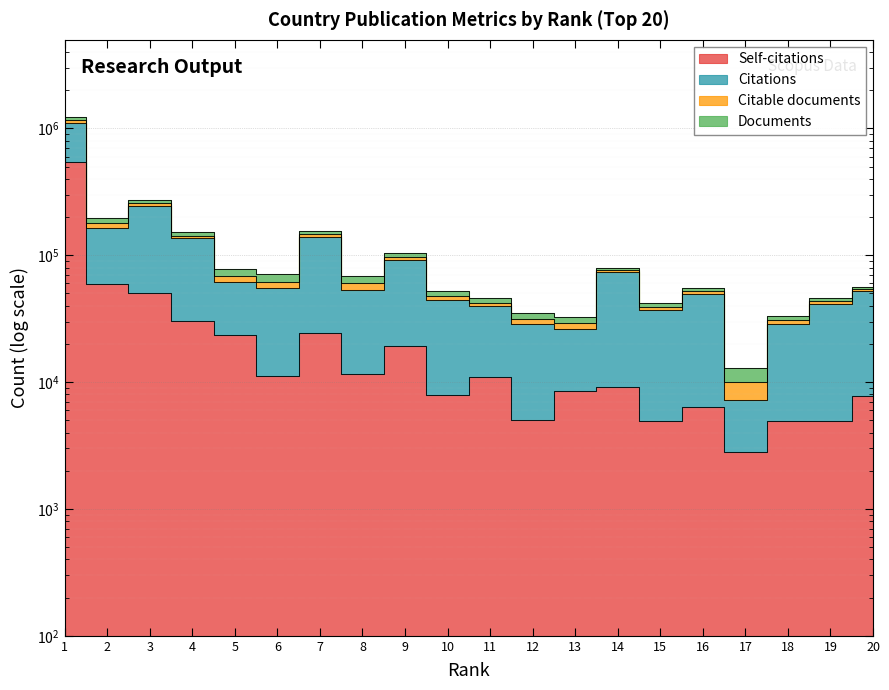

Where is the first local minimum for Self-citations?

6